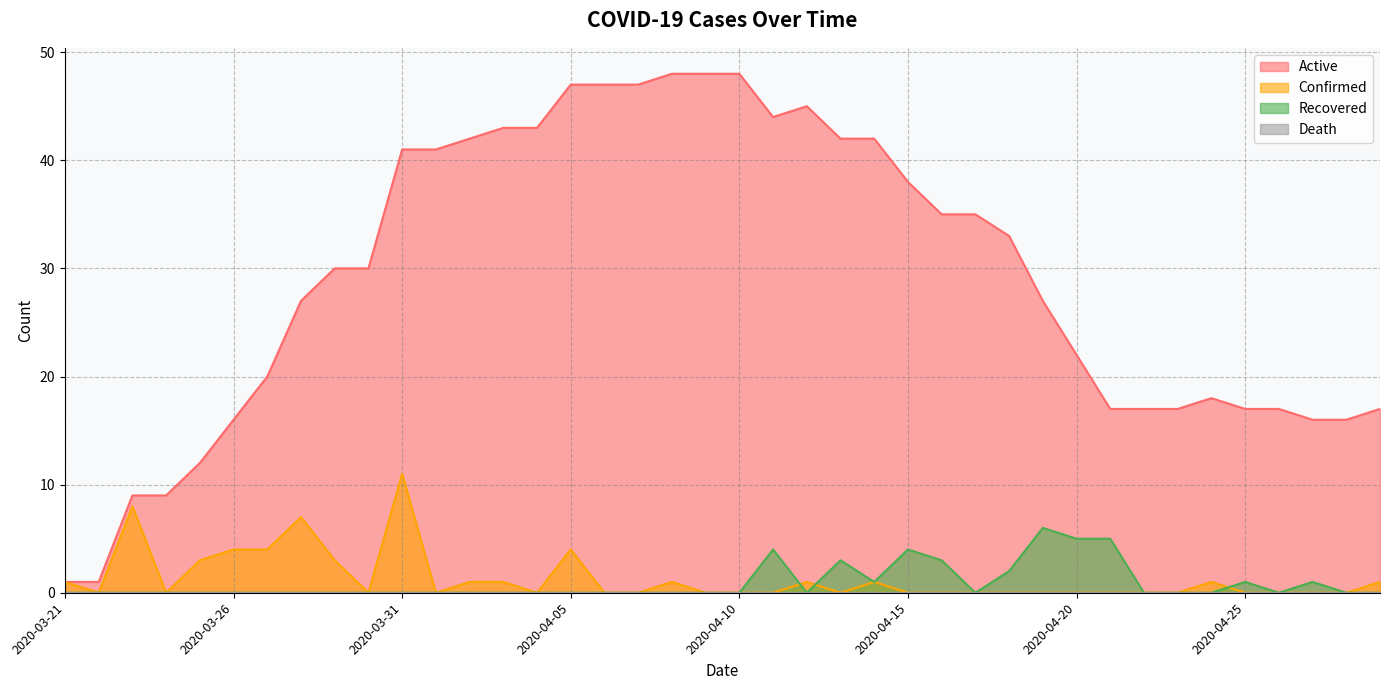

Reading right to left, list all the values displayed in this chart.

Active: 2020-04-29=17	2020-04-28=16	2020-04-27=16	2020-04-26=17	2020-04-25=17	2020-04-24=18	2020-04-23=17	2020-04-22=17	2020-04-21=17	2020-04-20=22	2020-04-19=27	2020-04-18=33	2020-04-17=35	2020-04-16=35	2020-04-15=38	2020-04-14=42	2020-04-13=42	2020-04-12=45	2020-04-11=44	2020-04-10=48	2020-04-09=48	2020-04-08=48	2020-04-07=47	2020-04-06=47	2020-04-05=47	2020-04-04=43	2020-04-03=43	2020-04-02=42	2020-04-01=41	2020-03-31=41	2020-03-30=30	2020-03-29=30	2020-03-28=27	2020-03-27=20	2020-03-26=16	2020-03-25=12	2020-03-24=9	2020-03-23=9	2020-03-22=1	2020-03-21=1
Confirmed: 2020-04-29=1	2020-04-28=0	2020-04-27=0	2020-04-26=0	2020-04-25=0	2020-04-24=1	2020-04-23=0	2020-04-22=0	2020-04-21=0	2020-04-20=0	2020-04-19=0	2020-04-18=0	2020-04-17=0	2020-04-16=0	2020-04-15=0	2020-04-14=1	2020-04-13=0	2020-04-12=1	2020-04-11=0	2020-04-10=0	2020-04-09=0	2020-04-08=1	2020-04-07=0	2020-04-06=0	2020-04-05=4	2020-04-04=0	2020-04-03=1	2020-04-02=1	2020-04-01=0	2020-03-31=11	2020-03-30=0	2020-03-29=3	2020-03-28=7	2020-03-27=4	2020-03-26=4	2020-03-25=3	2020-03-24=0	2020-03-23=8	2020-03-22=0	2020-03-21=1
Recovered: 2020-04-29=0	2020-04-28=0	2020-04-27=1	2020-04-26=0	2020-04-25=1	2020-04-24=0	2020-04-23=0	2020-04-22=0	2020-04-21=5	2020-04-20=5	2020-04-19=6	2020-04-18=2	2020-04-17=0	2020-04-16=3	2020-04-15=4	2020-04-14=1	2020-04-13=3	2020-04-12=0	2020-04-11=4	2020-04-10=0	2020-04-09=0	2020-04-08=0	2020-04-07=0	2020-04-06=0	2020-04-05=0	2020-04-04=0	2020-04-03=0	2020-04-02=0	2020-04-01=0	2020-03-31=0	2020-03-30=0	2020-03-29=0	2020-03-28=0	2020-03-27=0	2020-03-26=0	2020-03-25=0	2020-03-24=0	2020-03-23=0	2020-03-22=0	2020-03-21=0